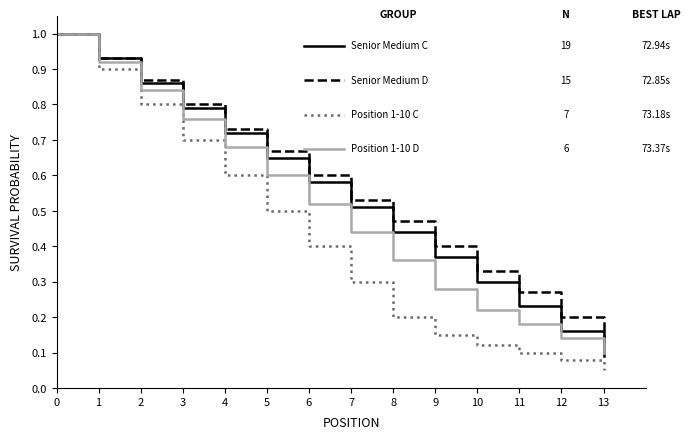

What is the total value across all series at 6?

2.1